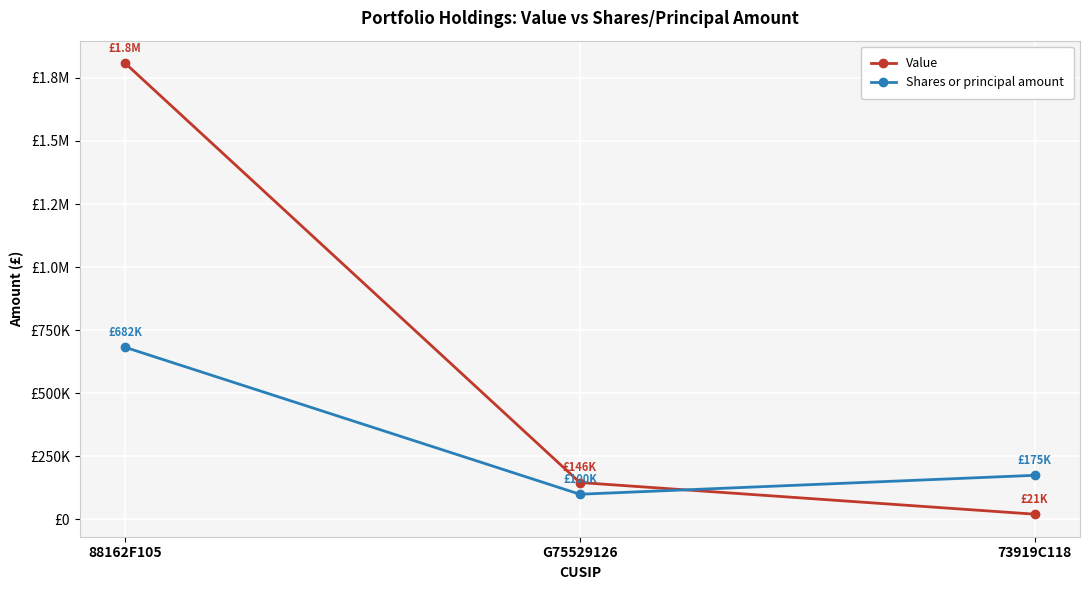

Between G75529126 and 73919C118, which series saw the biggest shift?

Value